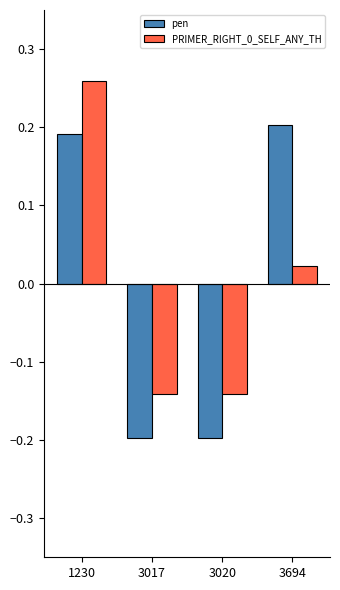

The value of pen at 1230 is 0.3. True or false?

False